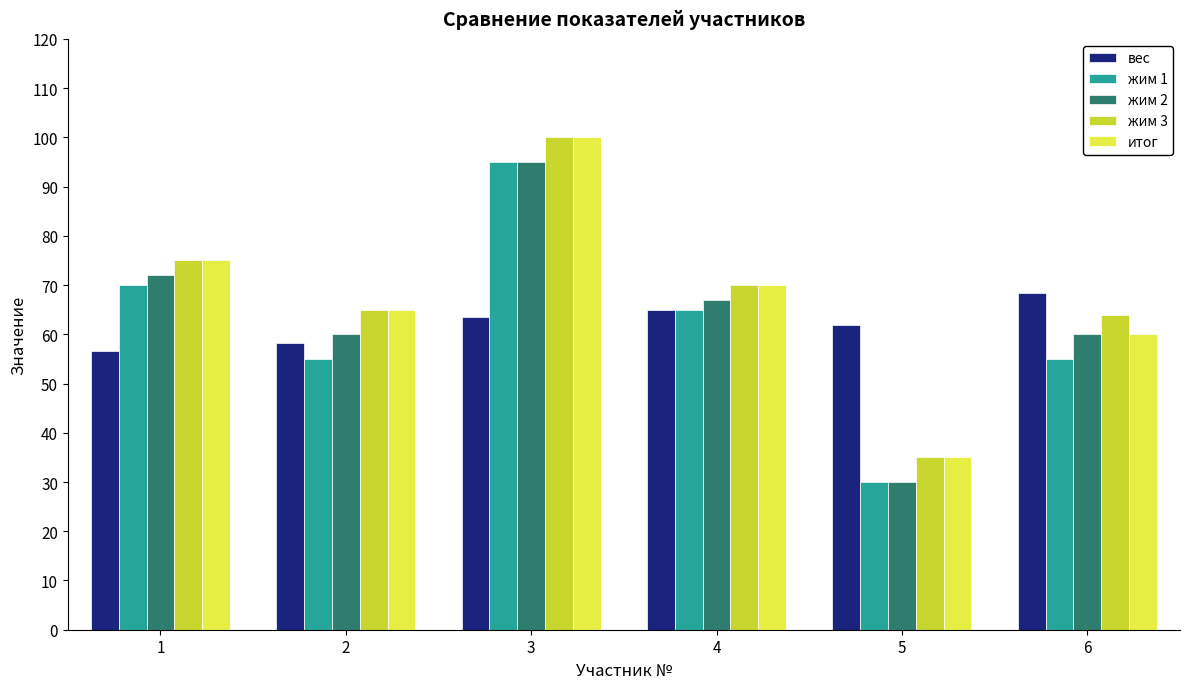

What is the average value of the жим 1 series?

61.7